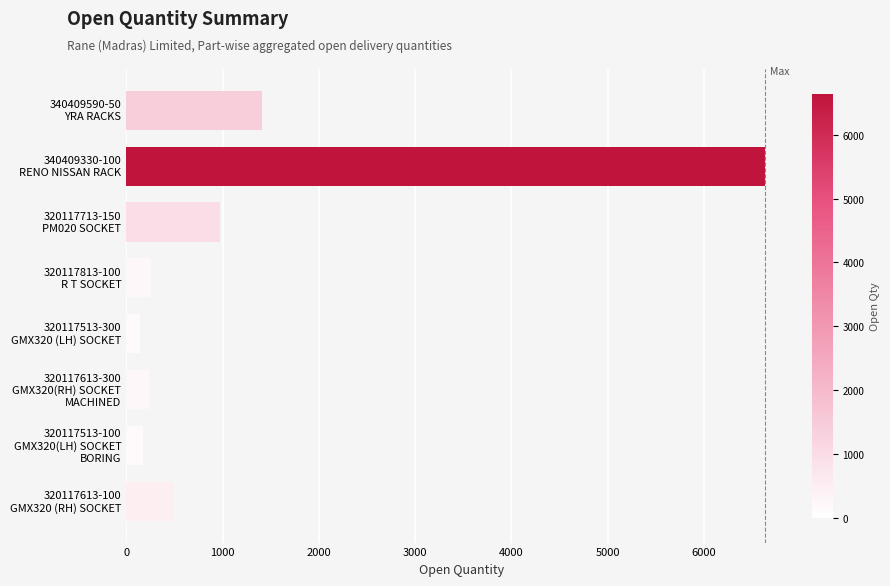

What is the value of the 7th bar from the top?

173